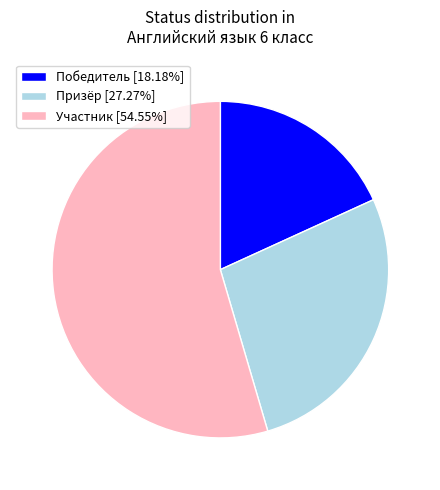

Combined, do Призёр and Участник account for over 50%?

Yes